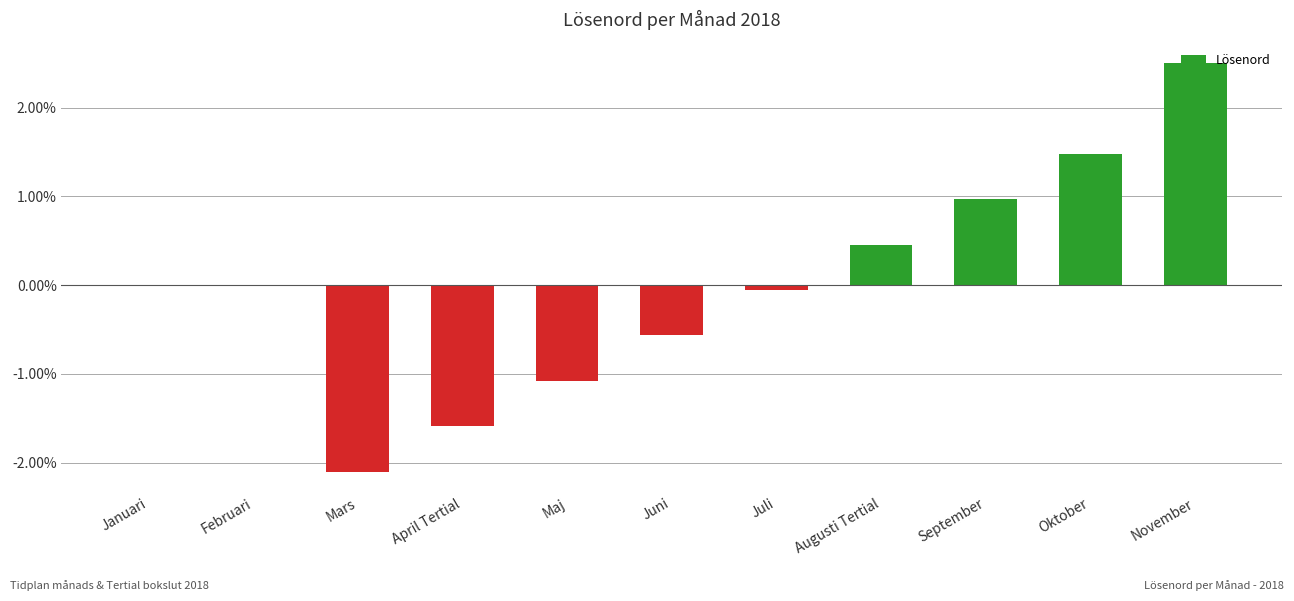

At which category does the chart reach its peak across all series?

November